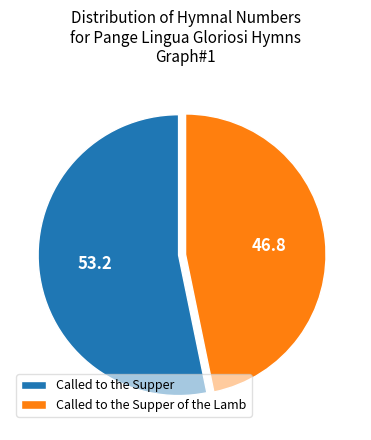

Which has a higher value, Called to the Supper or Called to the Supper of the Lamb?

Called to the Supper